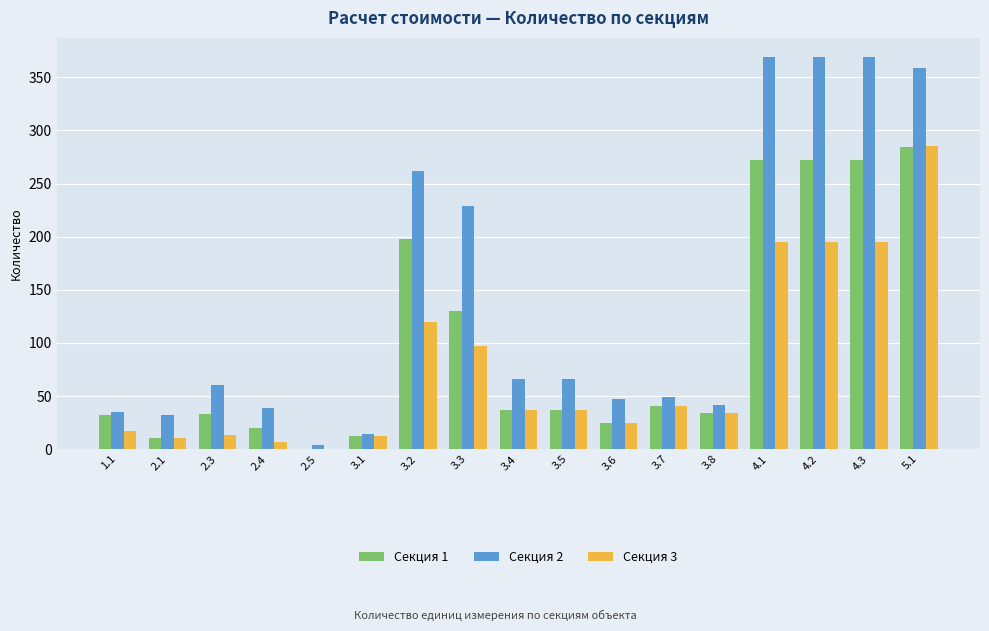

What is the difference between the Секция 2 values at 3.3 and 2.1?

196.5